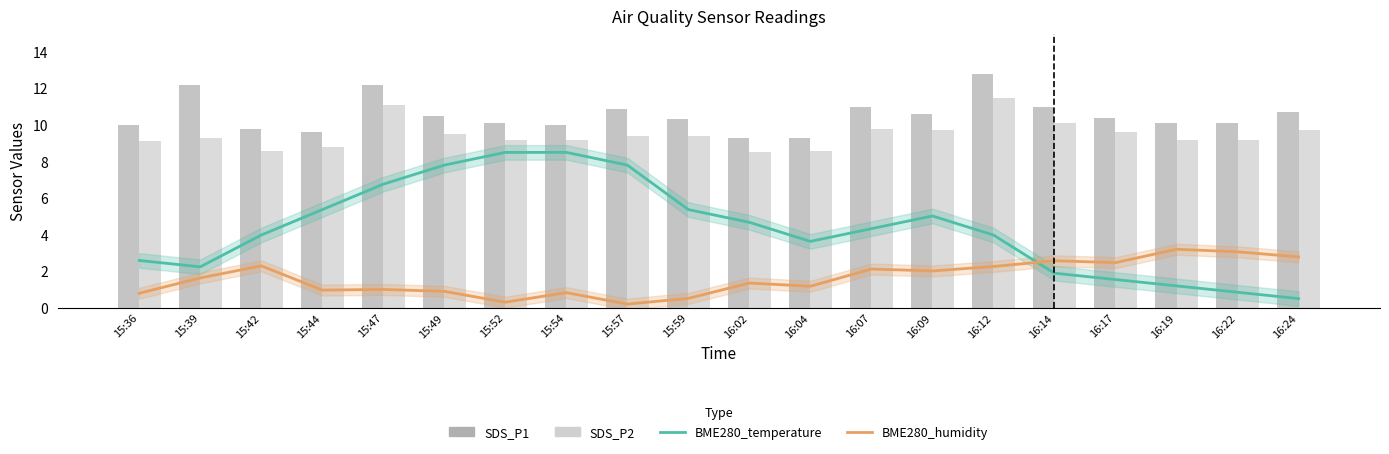

What is the label of the 19th bar from the right?

15:39